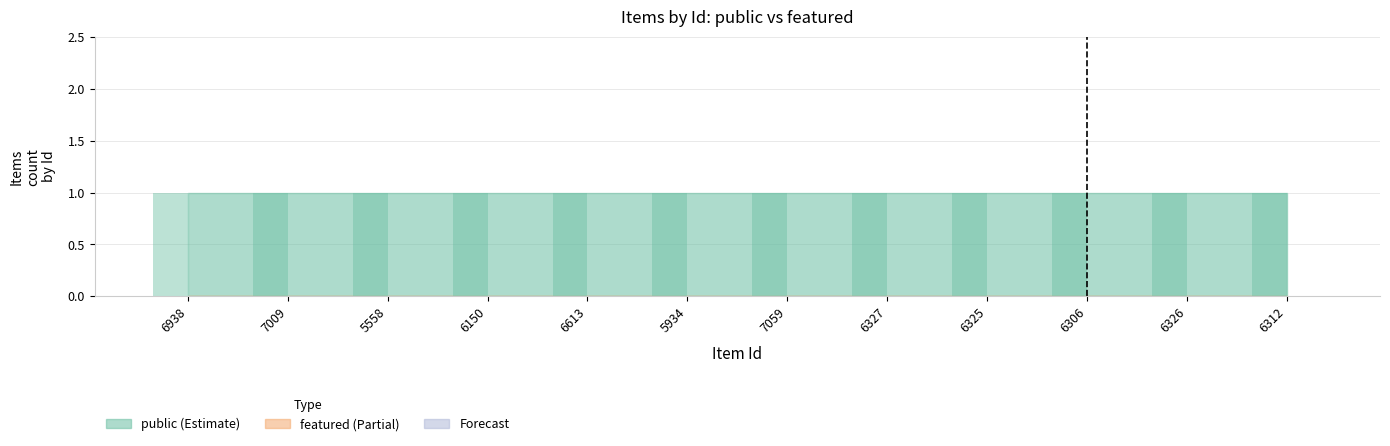

Which series has the largest total across all categories?

public